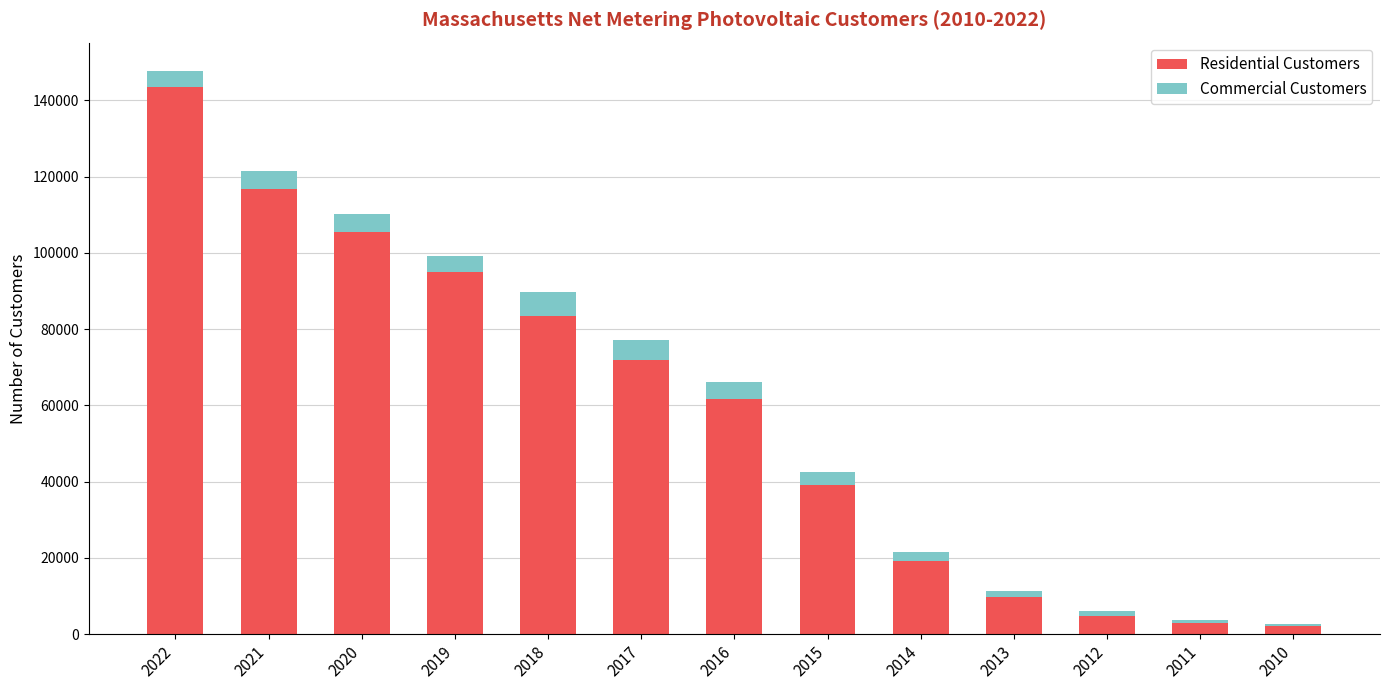

How many data points does each series have?

13